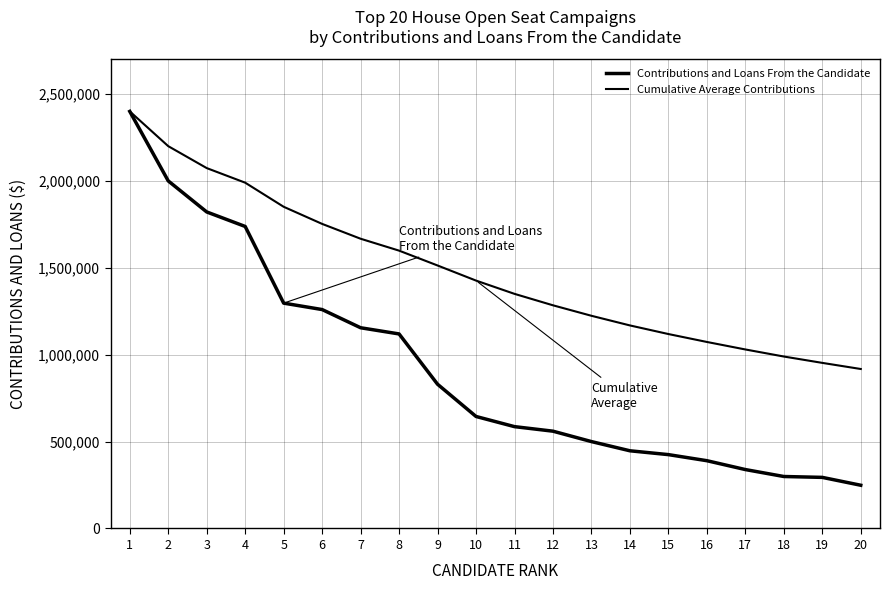

Is this an area chart (filled region under the line)?

No